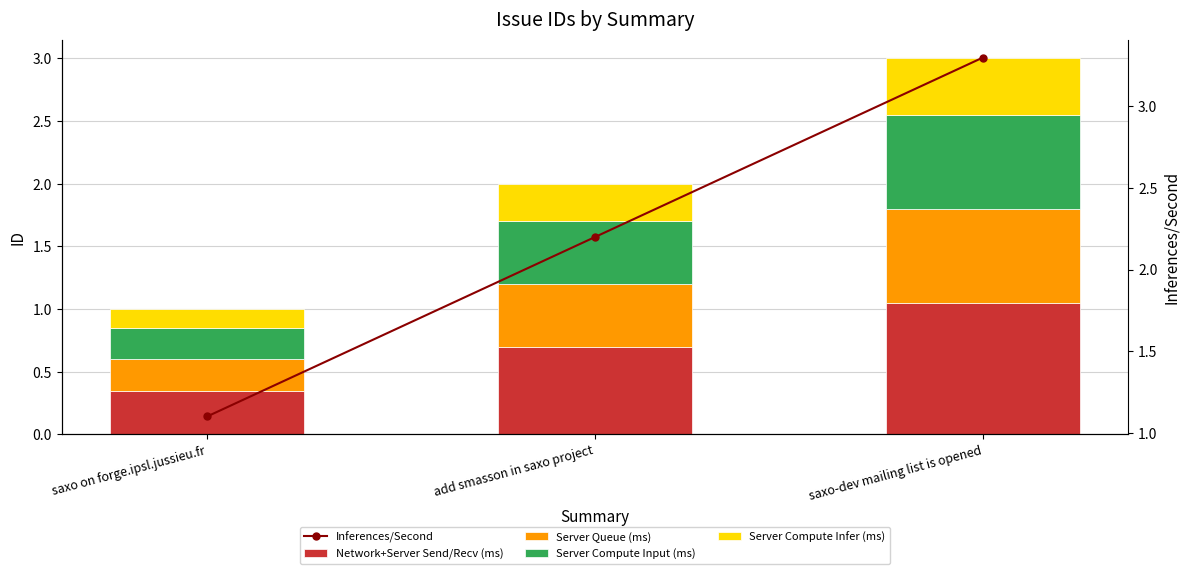

Reading left to right, what are all the values shown in this chart?

Network+Server Send/Recv (ms): saxo on forge.ipsl.jussieu.fr=0.3	add smasson in saxo project=0.7	saxo-dev mailing list is opened=1.0
Server Queue (ms): saxo on forge.ipsl.jussieu.fr=0.2	add smasson in saxo project=0.5	saxo-dev mailing list is opened=0.8
Server Compute Input (ms): saxo on forge.ipsl.jussieu.fr=0.2	add smasson in saxo project=0.5	saxo-dev mailing list is opened=0.8
Server Compute Infer (ms): saxo on forge.ipsl.jussieu.fr=0.2	add smasson in saxo project=0.3	saxo-dev mailing list is opened=0.4
Inferences/Second: saxo on forge.ipsl.jussieu.fr=1.1	add smasson in saxo project=2.2	saxo-dev mailing list is opened=3.3